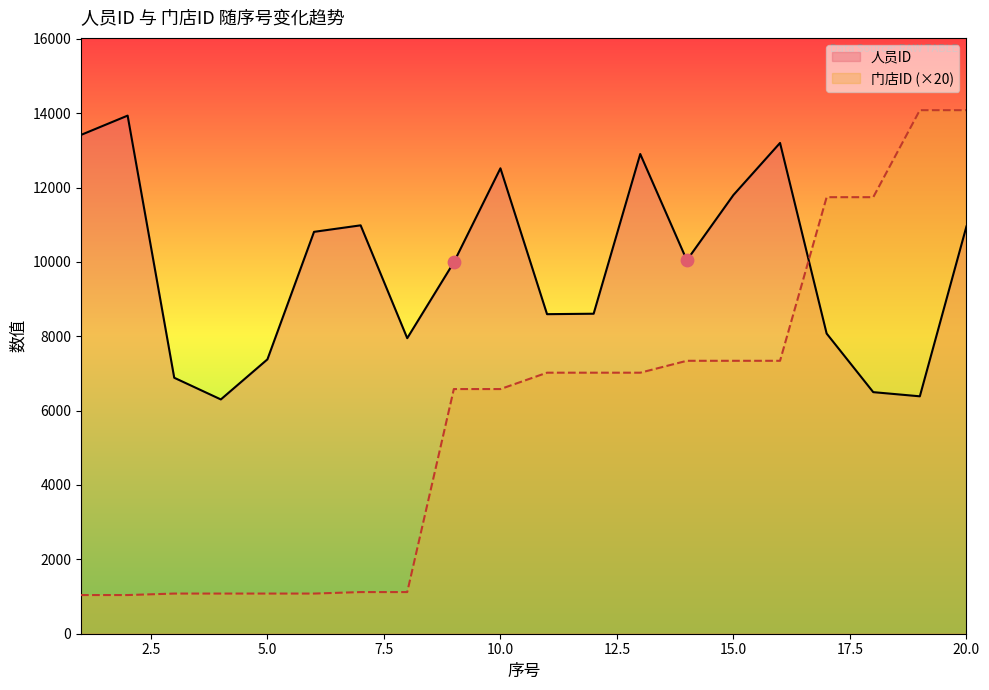

At how many categories does at least one series exceed 3206?

20